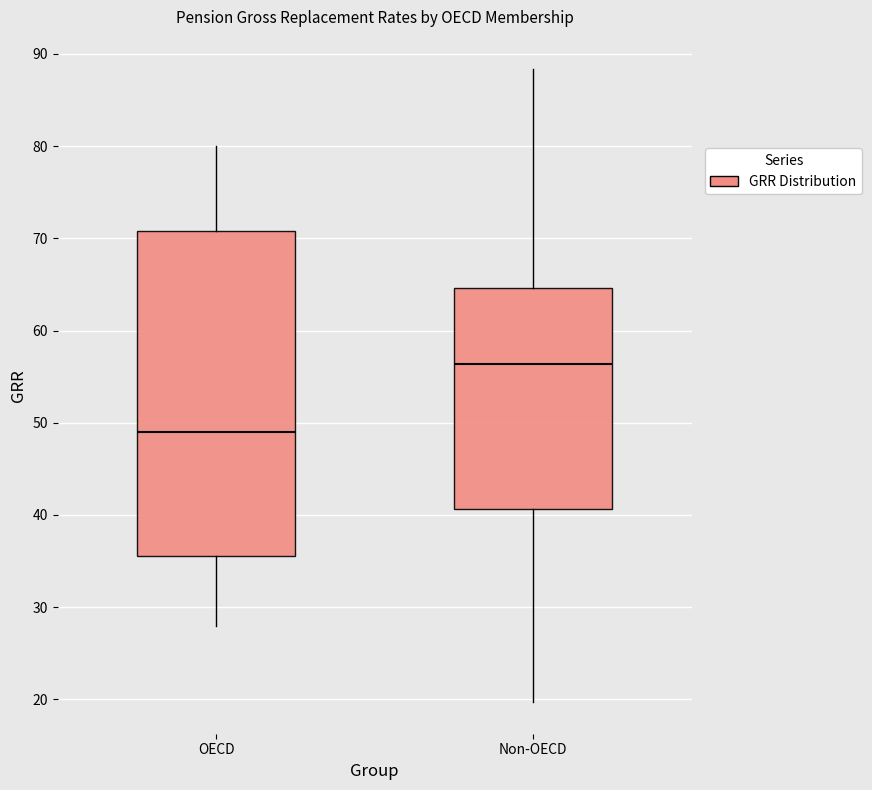

Reading left to right, read every box against the y-axis: the position of its median line, the range the box covers, and the ends of its whiskers. The values are not printed on the chart, so give them approximately, as read against the axis.

OECD: median 49, box 36 to 71, whiskers 28 to 80
Non-OECD: median 56, box 41 to 65, whiskers 20 to 88